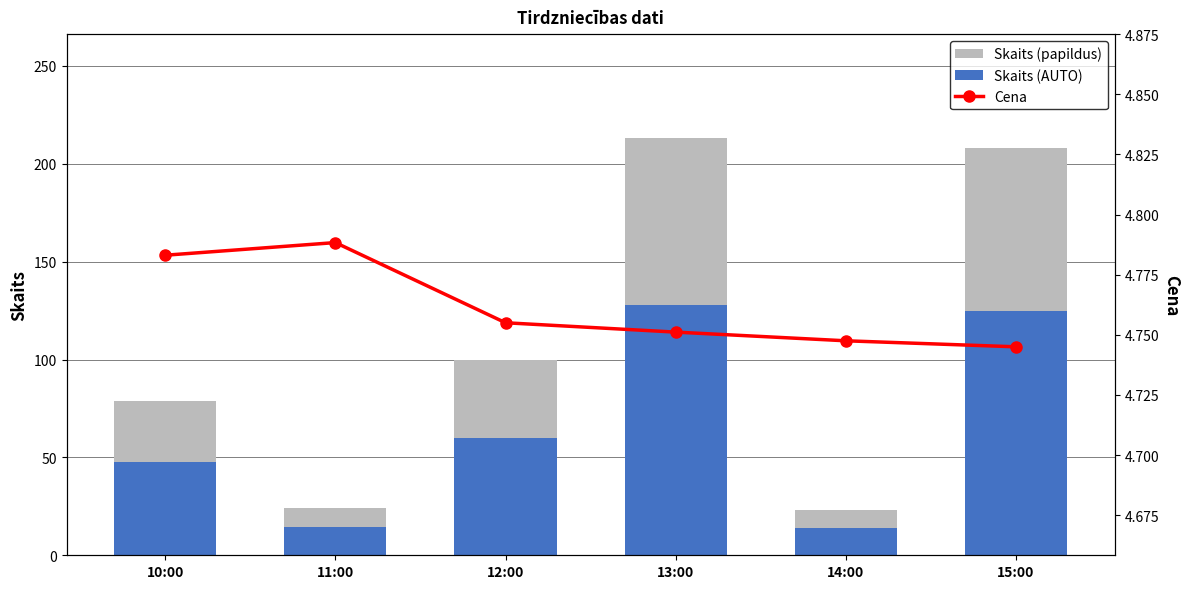

What is the lowest value of the Skaits (papildus) series?

9.2